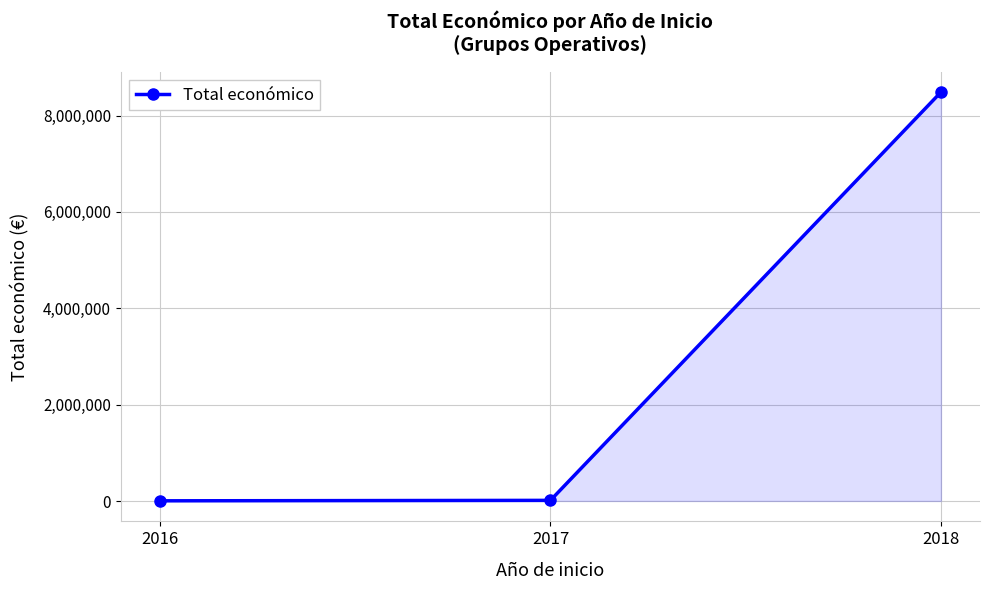

At which category does the chart reach its peak across all series?

2018